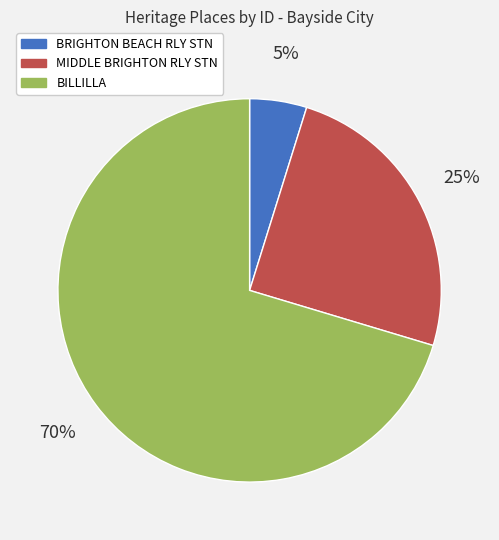

Does any single category account for the majority?

Yes